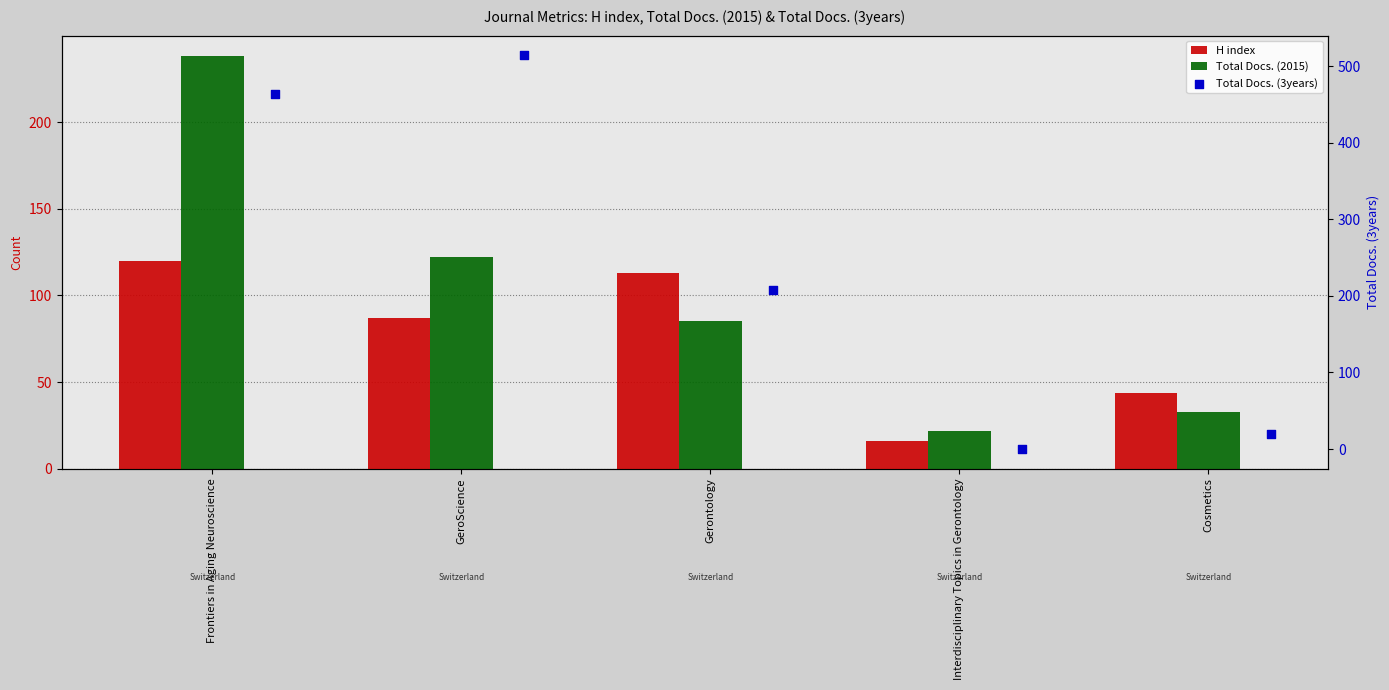

What is the total value across all series at Frontiers in Aging Neuroscience?

822